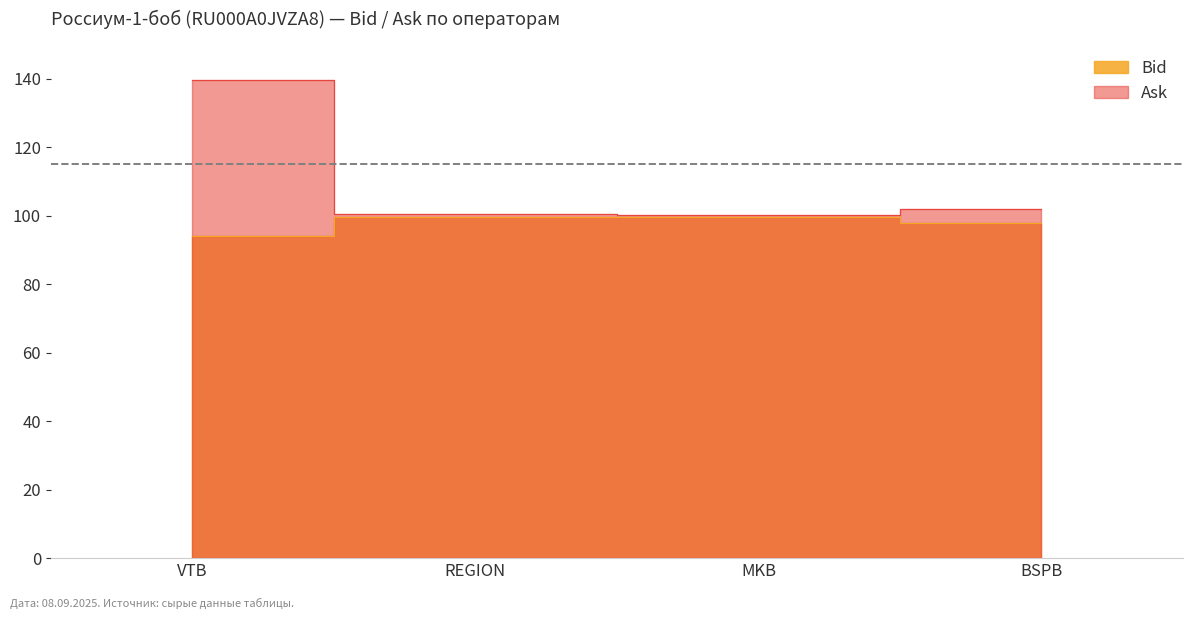

What are all the series names shown in the legend?

Bid, Ask